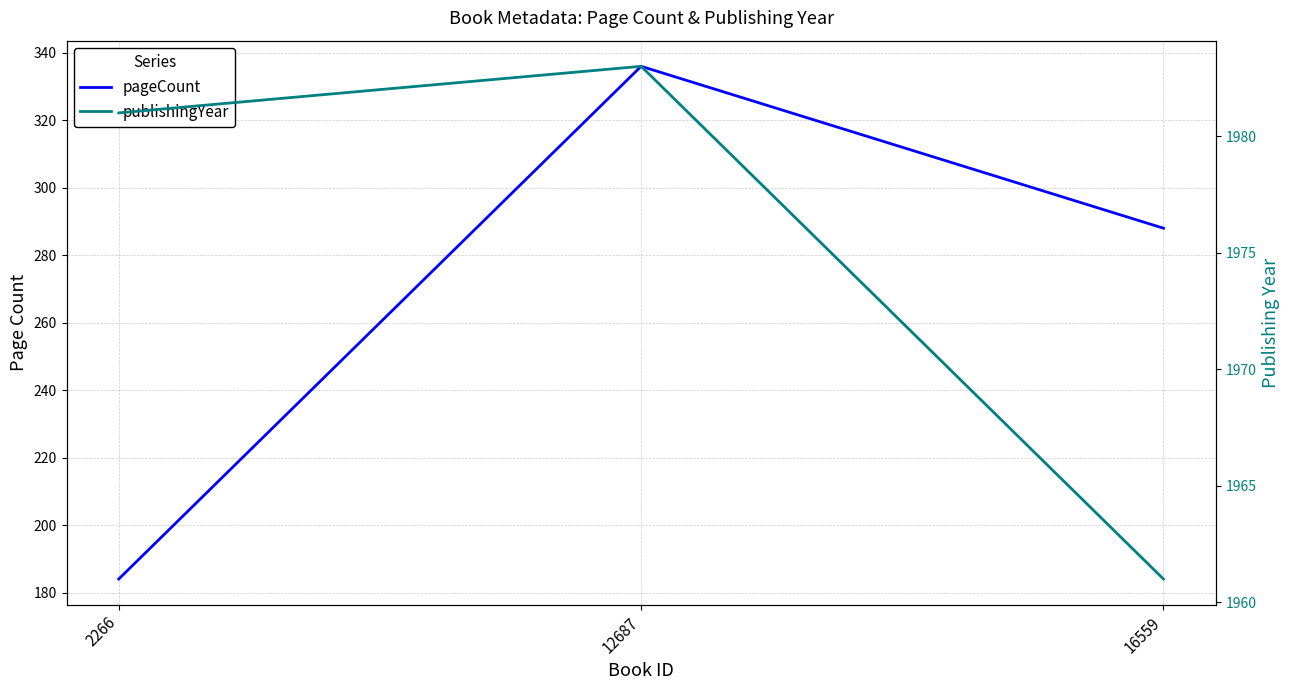

Which category has the lowest value in the publishingYear series?

16559